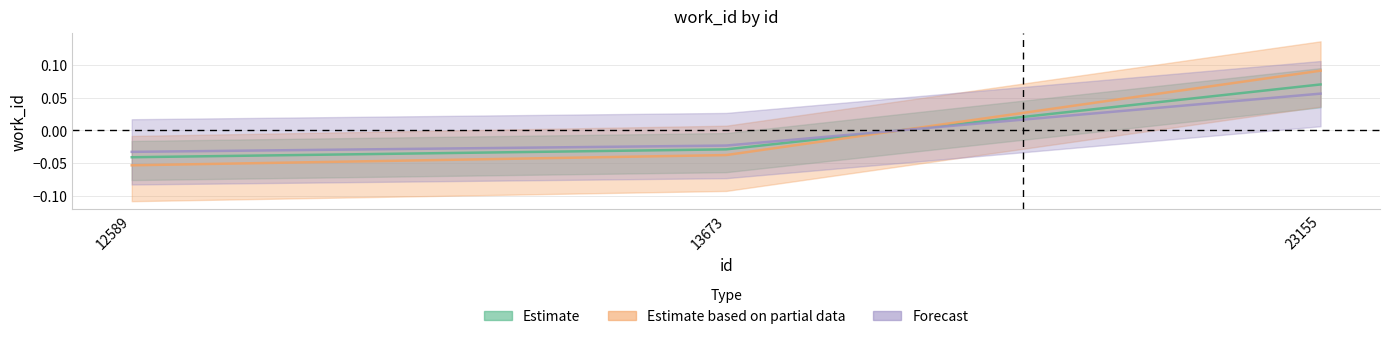

How many data points in Estimate are above 0?

1